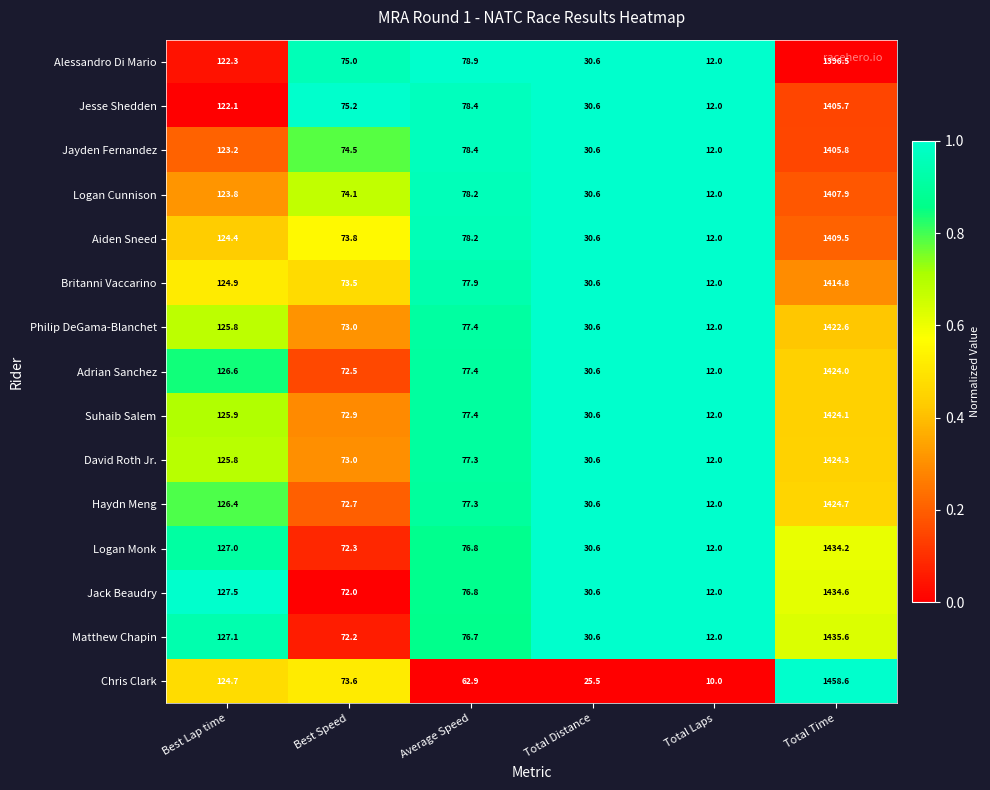

List the labels in order of Aiden Sneed value, largest first.

Total Time, Best Lap time, Average Speed, Best Speed, Total Distance, Total Laps